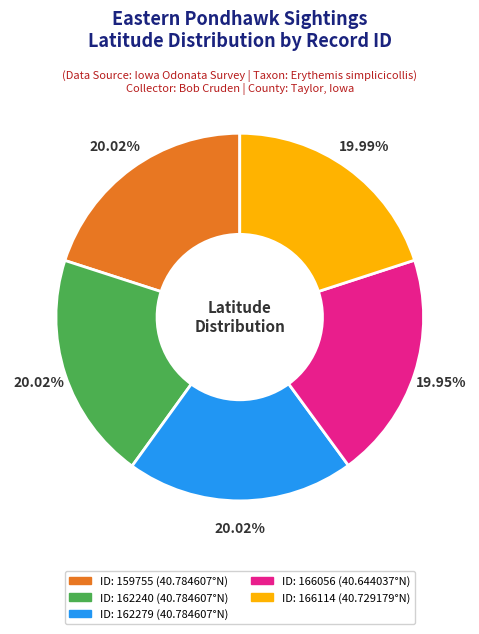

Is there any slice that represents more than half of the pie?

No